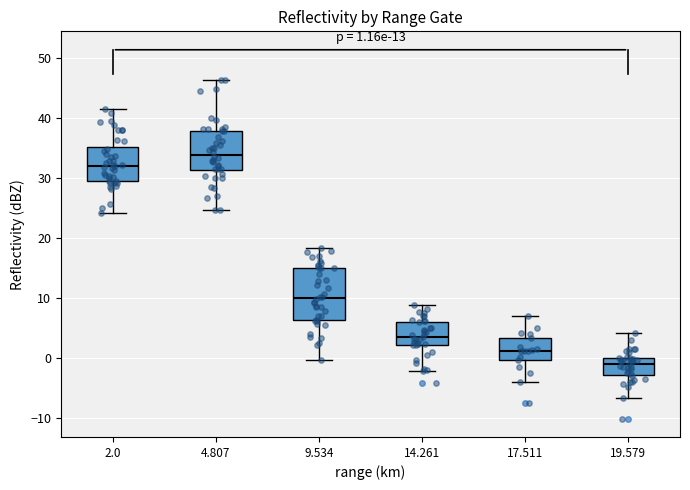

Which box's median line is the lowest?

19.579